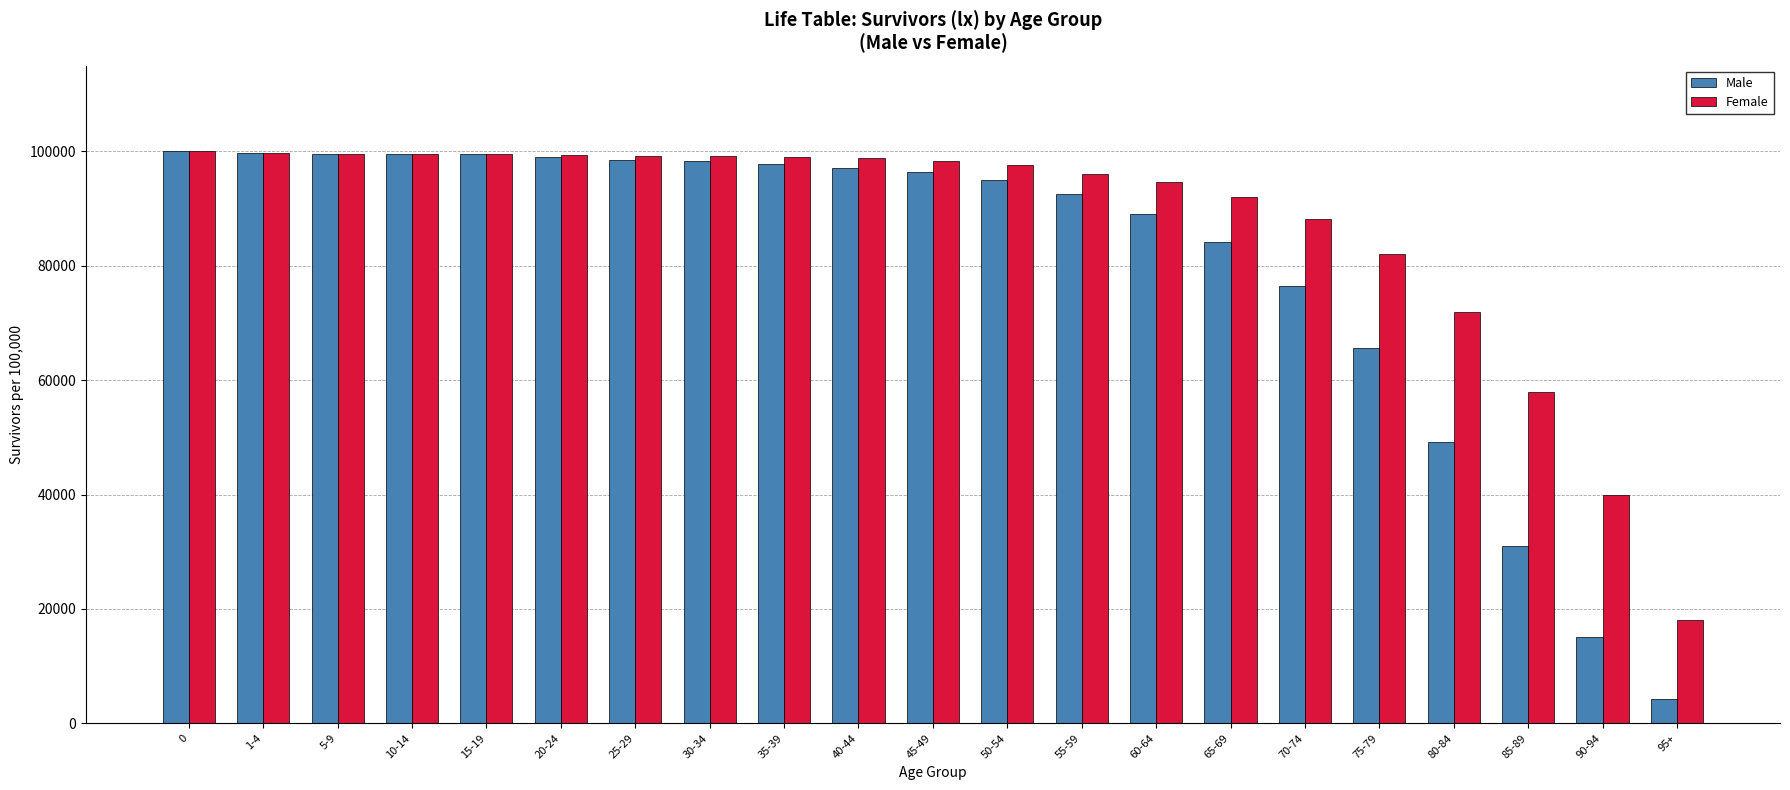

What position from the right is 15-19?

17